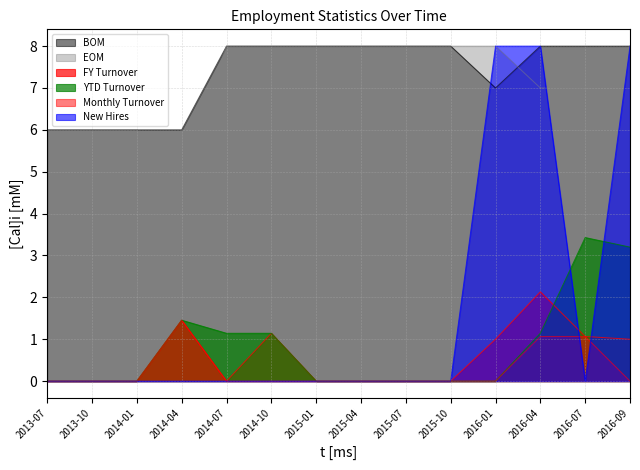

Reading left to right, list all the values displayed in this chart.

FY Turnover: 2013-07=0.0	2013-10=0.0	2014-01=0.0	2014-04=1.5	2014-07=0.0	2014-10=1.1	2015-01=0.0	2015-04=0.0	2015-07=0.0	2015-10=0.0	2016-01=1.0	2016-04=2.1	2016-07=1.1	2016-09=1.0
YTD Turnover: 2013-07=0.0	2013-10=0.0	2014-01=0.0	2014-04=1.5	2014-07=1.1	2014-10=1.1	2015-01=0.0	2015-04=0.0	2015-07=0.0	2015-10=0.0	2016-01=0.0	2016-04=1.1	2016-07=3.4	2016-09=3.2
BOM: 2013-07=6.0	2013-10=6.0	2014-01=6.0	2014-04=6.0	2014-07=8.0	2014-10=8.0	2015-01=8.0	2015-04=8.0	2015-07=8.0	2015-10=8.0	2016-01=7.0	2016-04=8.0	2016-07=8.0	2016-09=8.0
EOM: 2013-07=6.0	2013-10=6.0	2014-01=6.0	2014-04=5.0	2014-07=8.0	2014-10=8.0	2015-01=8.0	2015-04=8.0	2015-07=8.0	2015-10=8.0	2016-01=8.0	2016-04=7.0	2016-07=7.0	2016-09=8.0
Monthly Turnover: 2013-07=0.0	2013-10=0.0	2014-01=0.0	2014-04=1.5	2014-07=0.0	2014-10=0.0	2015-01=0.0	2015-04=0.0	2015-07=0.0	2015-10=0.0	2016-01=0.0	2016-04=1.1	2016-07=1.1	2016-09=0.0
New Hires: 2013-07=0.0	2013-10=0.0	2014-01=0.0	2014-04=0.0	2014-07=0.0	2014-10=0.0	2015-01=0.0	2015-04=0.0	2015-07=0.0	2015-10=0.0	2016-01=8.0	2016-04=8.0	2016-07=0.0	2016-09=8.0